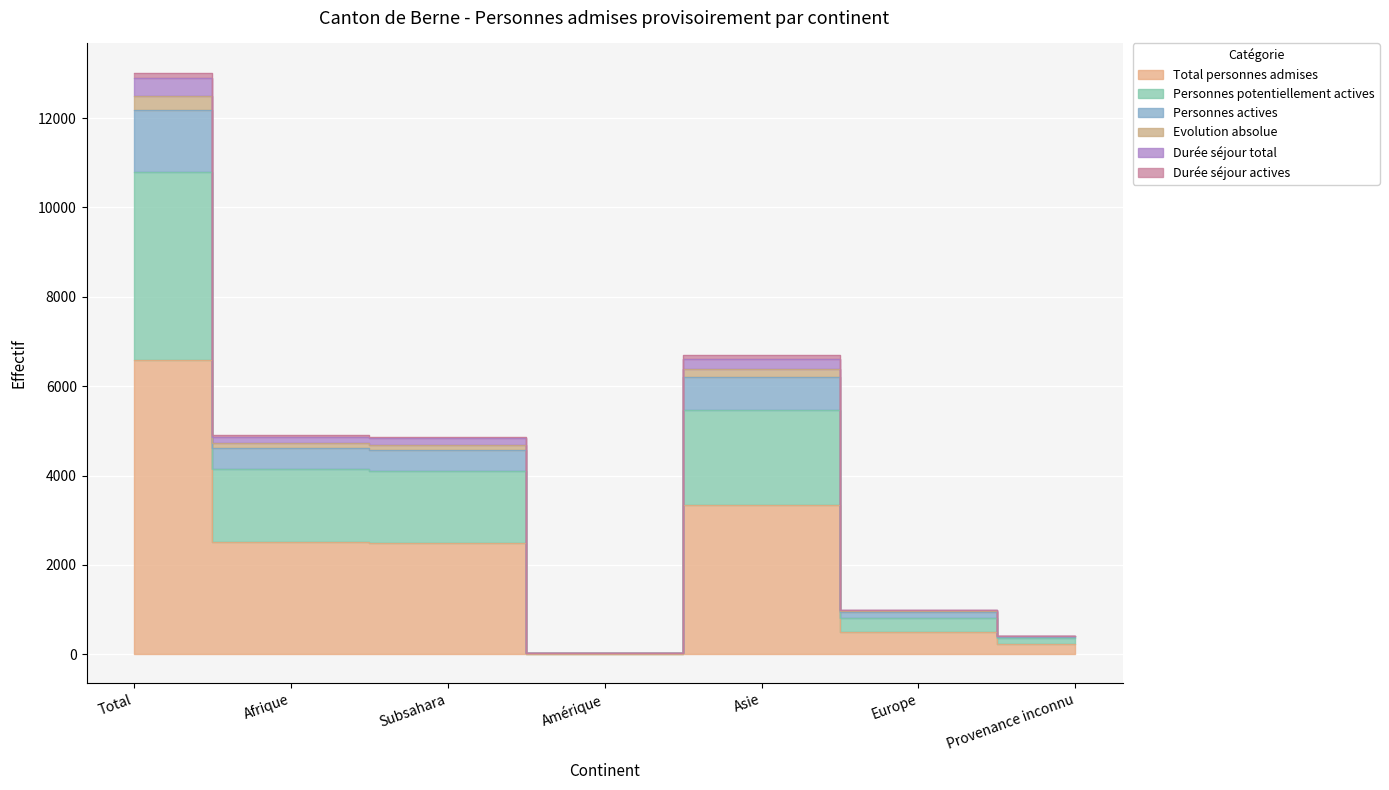

True or false: Personnes actives and Total personnes admises intersect in this chart.

False